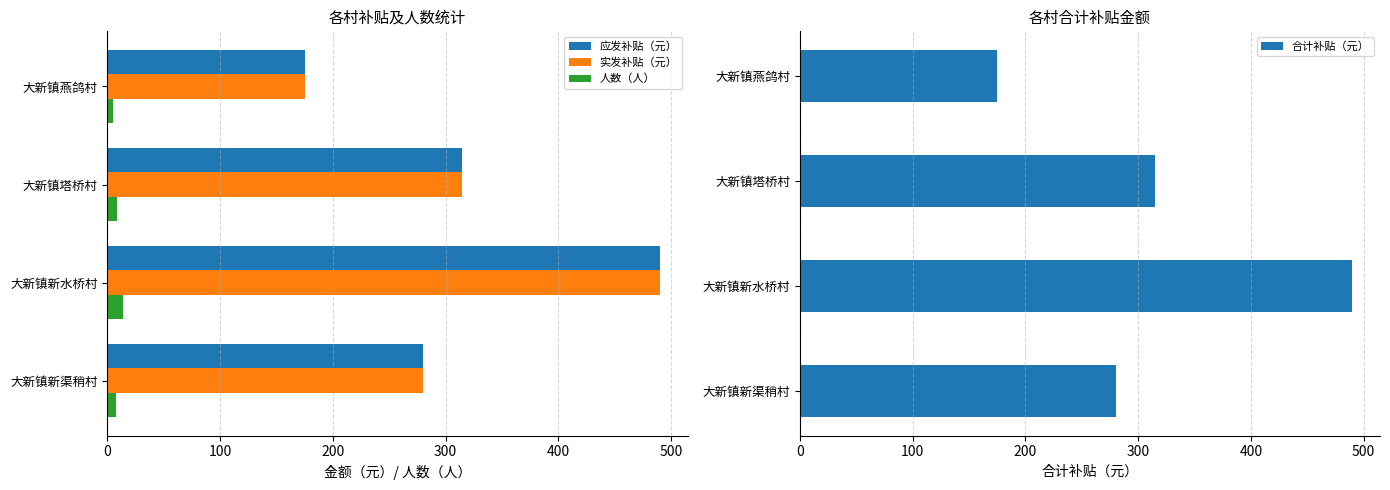

What is the lowest value of the 实发补贴（元） series?

175